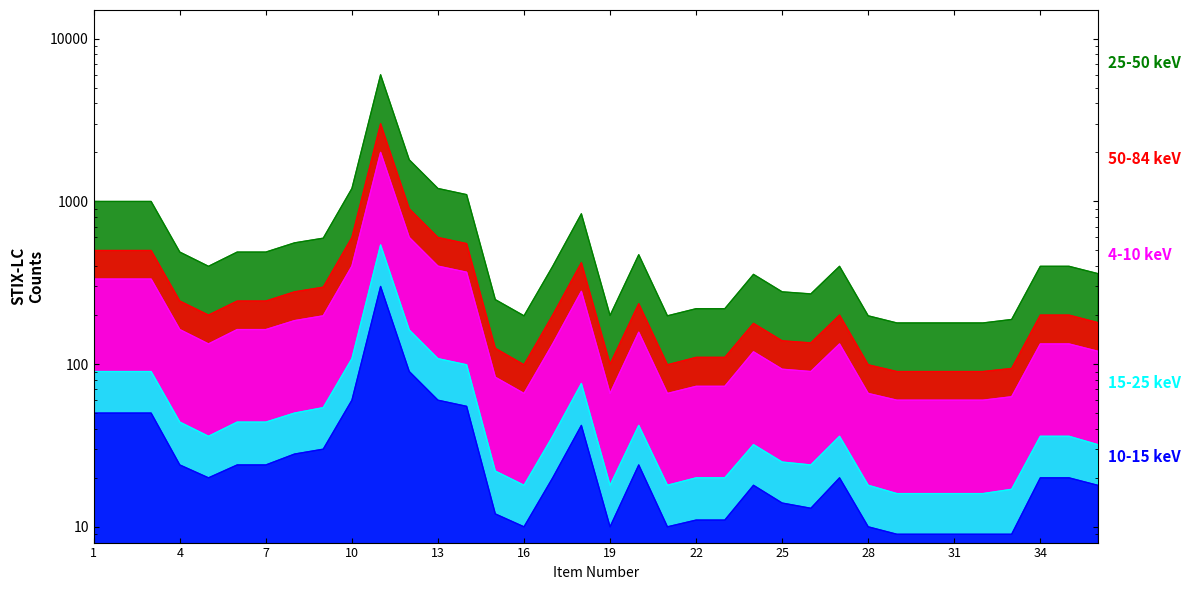

What is the value of the 15-25 keV point at the 32nd from the left?

16